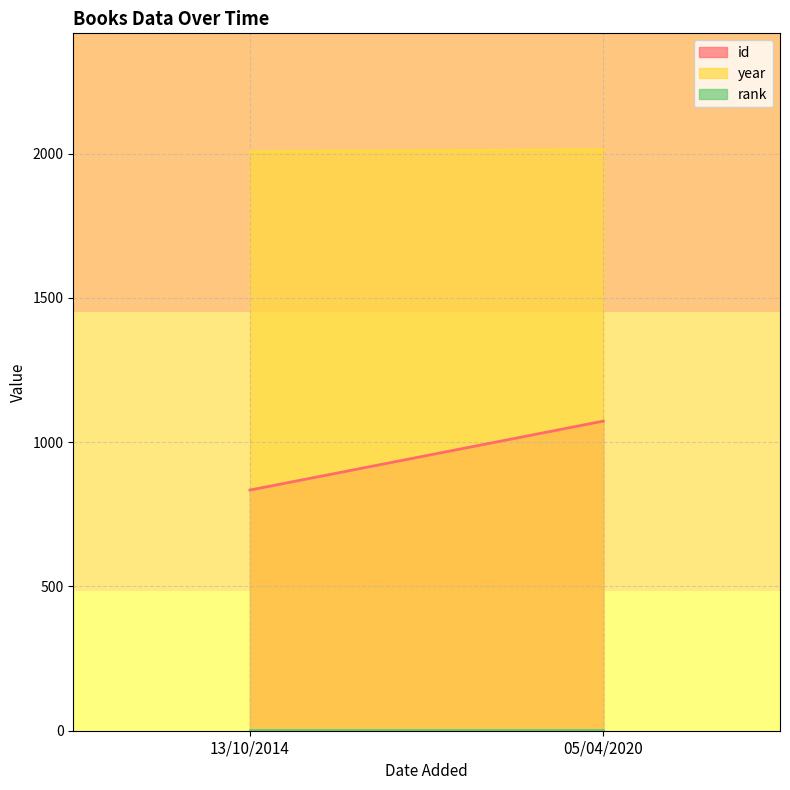

How many lines are shown in the chart?

3